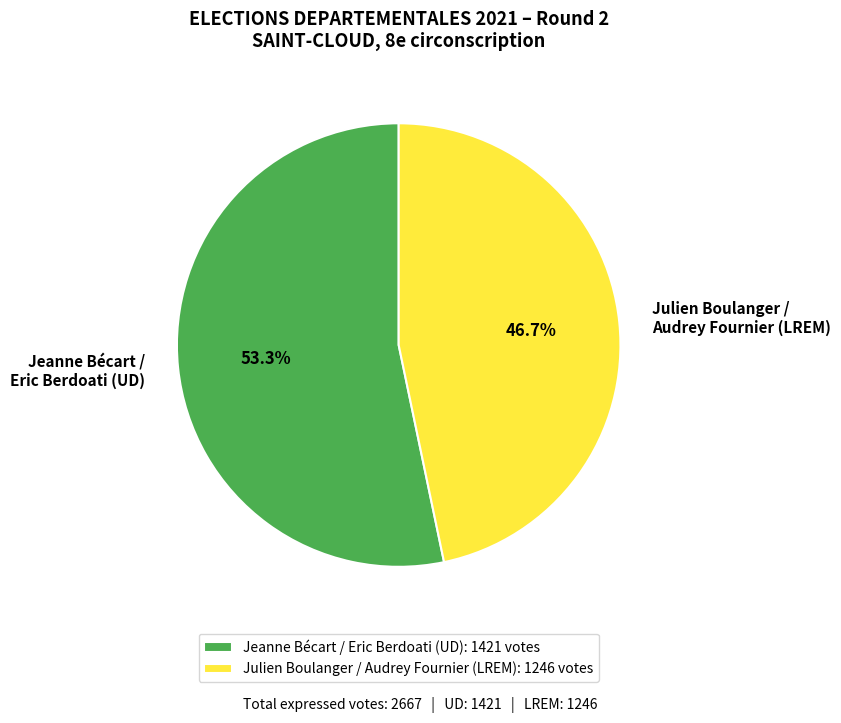

Between Jeanne Bécart / Eric Berdoati (UD) and Julien Boulanger / Audrey Fournier (LREM), which is larger?

Jeanne Bécart / Eric Berdoati (UD)